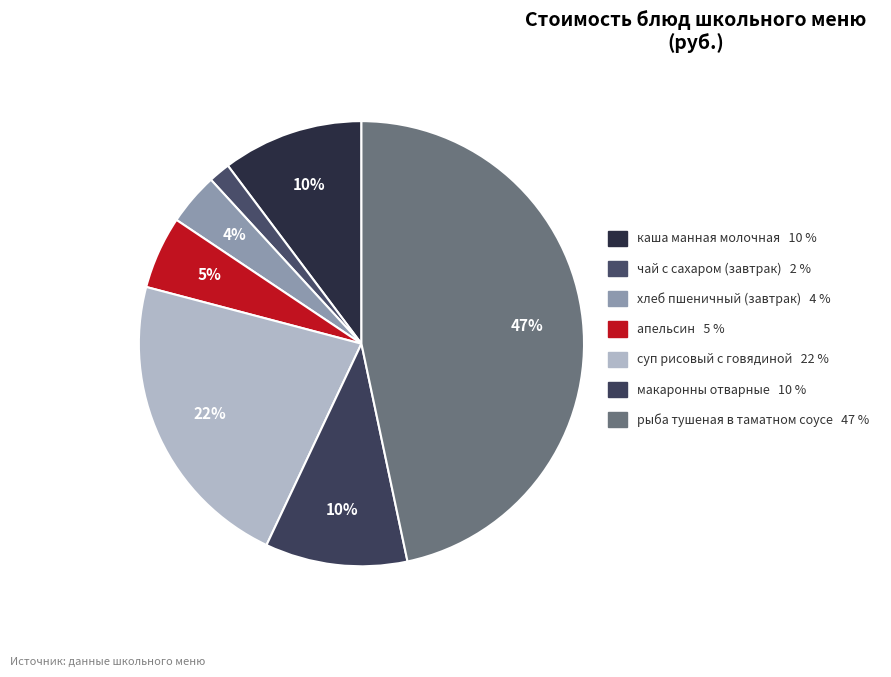

Is it true that апельсин is 5% of the pie?

True